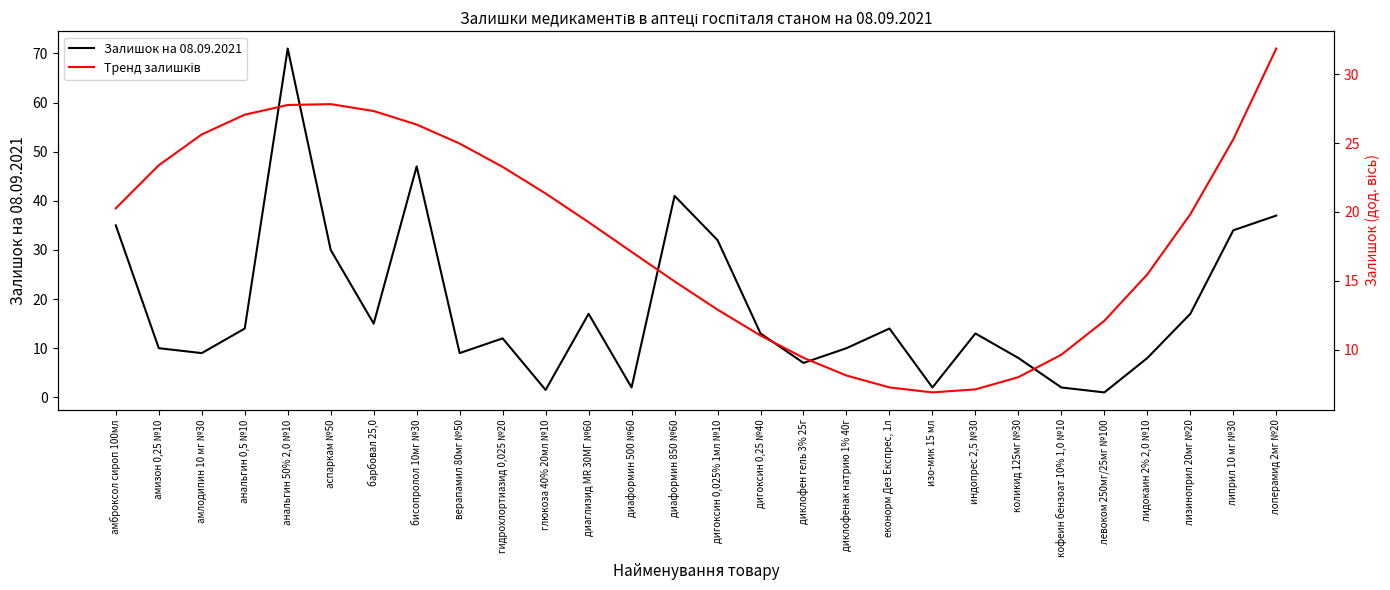

Reading right to left, what are all the values shown in this chart?

Залишок на 08.09.2021: лоперамид 2мг №20=37.0	липрил 10 мг №30=34.0	лизиноприл 20мг №20=17.0	лидокаин 2% 2,0 №10=8.0	левоком 250мг/25мг №100=1.0	кофеин бензоат 10% 1,0 №10=2.0	коликид 125мг №30=8.0	индопрес 2,5 №30=13.0	изо-мик 15 мл=2.0	еконорм Дез Експрес, 1л=14.0	диклофенак натрию 1% 40г=10.0	диклофен гель 3% 25г=7.0	дигоксин 0,25 №40=13.0	дигоксин 0,025% 1мл №10=32.0	диаформин 850 №60=41.0	диаформин 500 №60=2.0	диаглизид МR 30МГ №60=17.0	глюкоза 40% 20мл №10=1.5	гидрохлортиазид 0,025 №20=12.0	верапамил 80мг №50=9.0	бисопролол 10мг №30=47.0	барбовал 25,0=15.0	аспаркам №50=30.0	анальгин 50% 2,0 №10=71.0	анальгин 0,5 №10=14.0	амлодипин 10 мг №30=9.0	амизон 0,25 №10=10.0	амброксол сироп 100мл=35.0
Тренд залишків: лоперамид 2мг №20=31.9	липрил 10 мг №30=25.3	лизиноприл 20мг №20=19.8	лидокаин 2% 2,0 №10=15.5	левоком 250мг/25мг №100=12.1	кофеин бензоат 10% 1,0 №10=9.6	коликид 125мг №30=8.0	индопрес 2,5 №30=7.1	изо-мик 15 мл=6.9	еконорм Дез Експрес, 1л=7.3	диклофенак натрию 1% 40г=8.1	диклофен гель 3% 25г=9.4	дигоксин 0,25 №40=11.0	дигоксин 0,025% 1мл №10=12.9	диаформин 850 №60=15.0	диаформин 500 №60=17.1	диаглизид МR 30МГ №60=19.3	глюкоза 40% 20мл №10=21.3	гидрохлортиазид 0,025 №20=23.3	верапамил 80мг №50=25.0	бисопролол 10мг №30=26.3	барбовал 25,0=27.3	аспаркам №50=27.8	анальгин 50% 2,0 №10=27.8	анальгин 0,5 №10=27.1	амлодипин 10 мг №30=25.6	амизон 0,25 №10=23.4	амброксол сироп 100мл=20.3